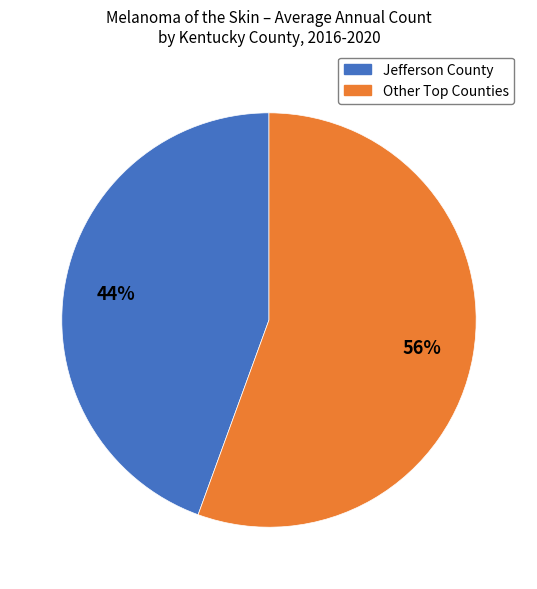

What is the smallest slice in the pie chart?

Jefferson County